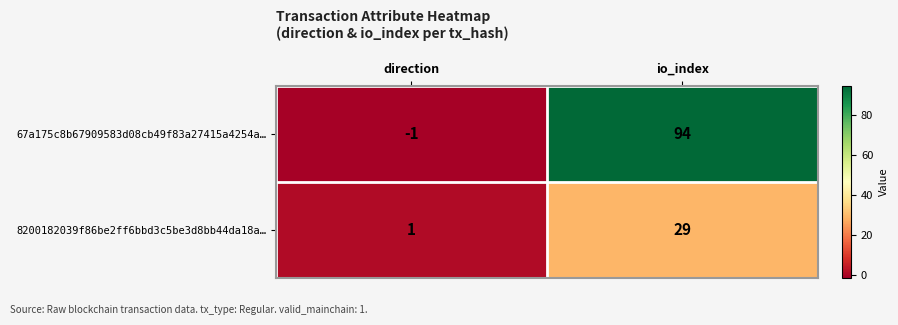

Is it true that 67a175c8b67909583d08cb49f83a27415a4254a… equals -1 at direction?

True